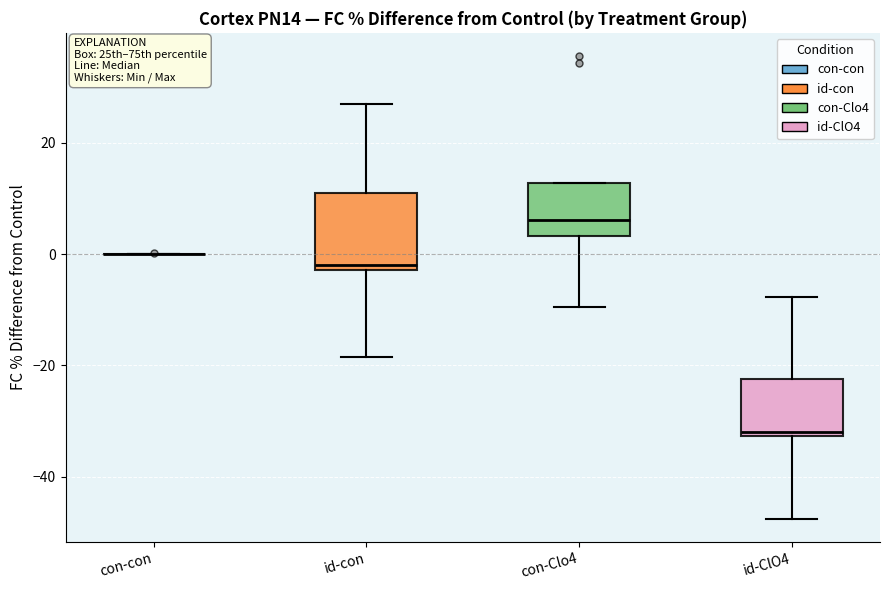

Comparing the boxes themselves (not the whiskers), which one is the tallest?

id-con